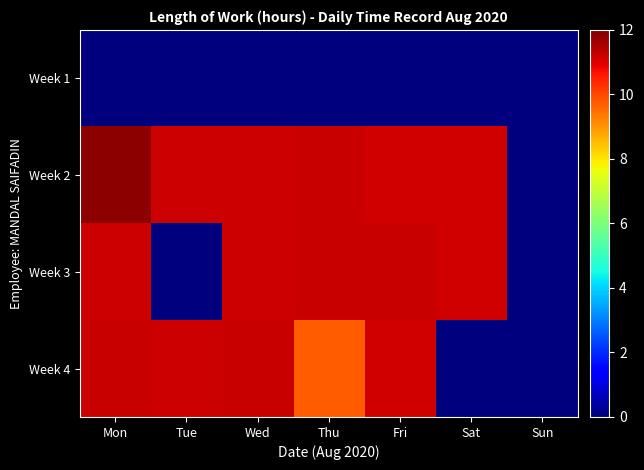

At which category is the sum across all series the highest?

Mon